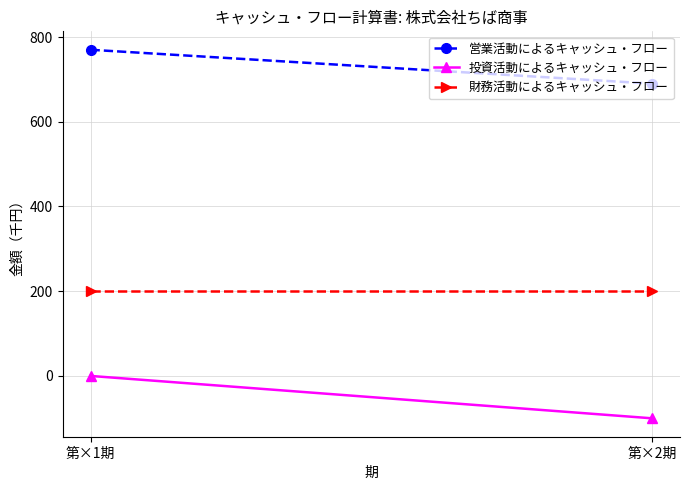

Reading left to right, transcribe all the data shown in this chart.

営業活動によるキャッシュ・フロー: 第×1期=770	第×2期=690
投資活動によるキャッシュ・フロー: 第×1期=0	第×2期=-100
財務活動によるキャッシュ・フロー: 第×1期=200	第×2期=200